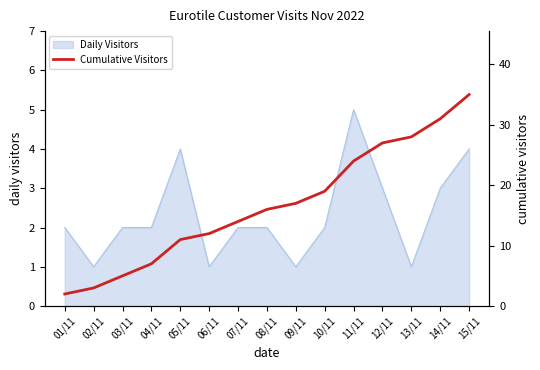

Between 02/11 and 12/11, which is larger?

12/11